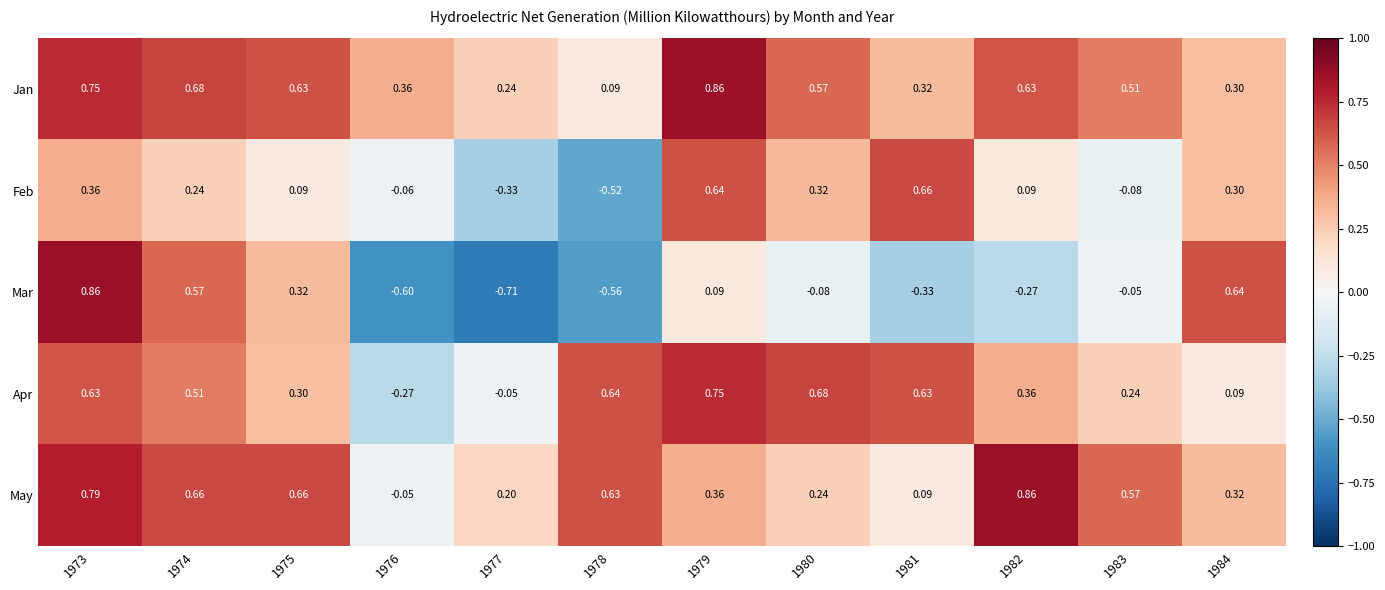

Between 1973 and 1977, which series saw the biggest shift?

Mar